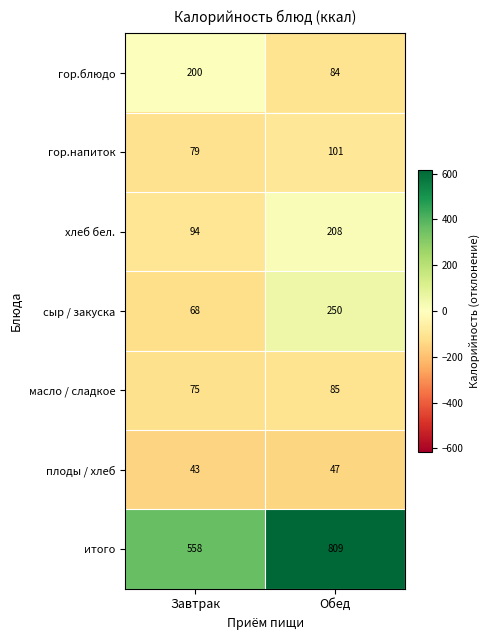

Read the плоды / хлеб value at Завтрак.

43